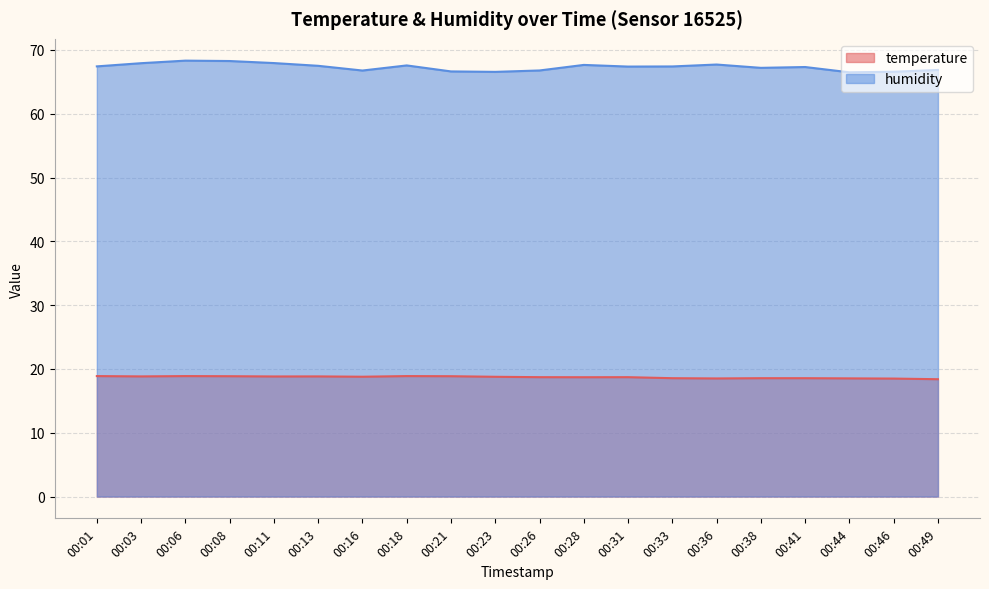

What is the average value of the temperature series?

18.7